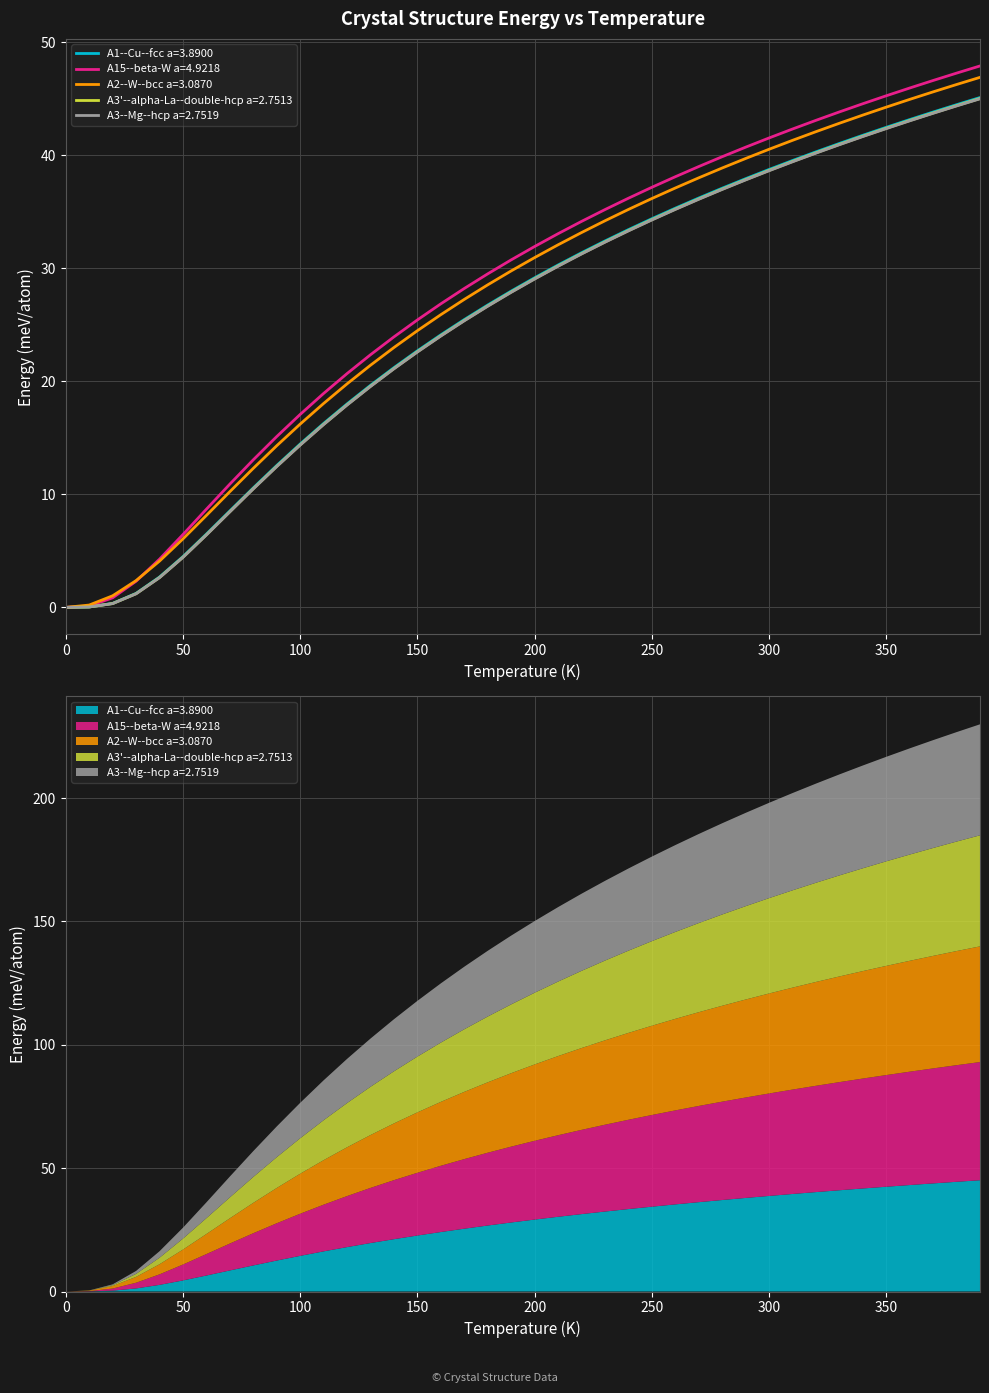

Reading left to right, list all the values displayed in this chart.

A1--Cu--fcc a=3.8900: 0.0=0.0	10.0=0.0	20.0=0.4	30.0=1.2	40.0=2.7	50.0=4.5	60.0=6.5	70.0=8.5	80.0=10.6	90.0=12.6	100.0=14.5	110.0=16.3	120.0=18.0	130.0=19.6	140.0=21.2	150.0=22.7	160.0=24.1	170.0=25.5	180.0=26.8	190.0=28.0	200.0=29.2	210.0=30.3	220.0=31.4	230.0=32.4	240.0=33.4	250.0=34.4	260.0=35.3	270.0=36.2	280.0=37.1	290.0=37.9	300.0=38.7	310.0=39.5	320.0=40.3	330.0=41.0	340.0=41.8	350.0=42.5	360.0=43.2	370.0=43.8	380.0=44.5	390.0=45.1
A15--beta-W a=4.9218: 0.0=0.0	10.0=0.1	20.0=0.8	30.0=2.3	40.0=4.3	50.0=6.4	60.0=8.7	70.0=10.9	80.0=13.1	90.0=15.1	100.0=17.1	110.0=18.9	120.0=20.7	130.0=22.4	140.0=23.9	150.0=25.4	160.0=26.9	170.0=28.2	180.0=29.5	190.0=30.7	200.0=31.9	210.0=33.1	220.0=34.1	230.0=35.2	240.0=36.2	250.0=37.2	260.0=38.1	270.0=39.0	280.0=39.9	290.0=40.7	300.0=41.5	310.0=42.3	320.0=43.1	330.0=43.8	340.0=44.6	350.0=45.3	360.0=46.0	370.0=46.6	380.0=47.3	390.0=47.9
A2--W--bcc a=3.0870: 0.0=0.0	10.0=0.2	20.0=1.0	30.0=2.4	40.0=4.1	50.0=6.1	60.0=8.1	70.0=10.2	80.0=12.3	90.0=14.3	100.0=16.2	110.0=18.0	120.0=19.8	130.0=21.4	140.0=23.0	150.0=24.5	160.0=25.9	170.0=27.2	180.0=28.5	190.0=29.8	200.0=30.9	210.0=32.1	220.0=33.2	230.0=34.2	240.0=35.2	250.0=36.2	260.0=37.1	270.0=38.0	280.0=38.9	290.0=39.7	300.0=40.5	310.0=41.3	320.0=42.1	330.0=42.8	340.0=43.6	350.0=44.3	360.0=44.9	370.0=45.6	380.0=46.3	390.0=46.9
A3'--alpha-La--double-hcp a=2.7513: 0.0=0.0	10.0=0.0	20.0=0.3	30.0=1.2	40.0=2.6	50.0=4.4	60.0=6.4	70.0=8.5	80.0=10.5	90.0=12.5	100.0=14.4	110.0=16.2	120.0=17.9	130.0=19.6	140.0=21.1	150.0=22.6	160.0=24.0	170.0=25.4	180.0=26.7	190.0=27.9	200.0=29.1	210.0=30.2	220.0=31.3	230.0=32.3	240.0=33.3	250.0=34.3	260.0=35.2	270.0=36.1	280.0=37.0	290.0=37.8	300.0=38.7	310.0=39.4	320.0=40.2	330.0=41.0	340.0=41.7	350.0=42.4	360.0=43.1	370.0=43.7	380.0=44.4	390.0=45.0
A3--Mg--hcp a=2.7519: 0.0=0.0	10.0=0.0	20.0=0.3	30.0=1.2	40.0=2.6	50.0=4.4	60.0=6.4	70.0=8.5	80.0=10.5	90.0=12.5	100.0=14.4	110.0=16.2	120.0=17.9	130.0=19.5	140.0=21.1	150.0=22.6	160.0=24.0	170.0=25.4	180.0=26.6	190.0=27.9	200.0=29.1	210.0=30.2	220.0=31.3	230.0=32.3	240.0=33.3	250.0=34.3	260.0=35.2	270.0=36.1	280.0=37.0	290.0=37.8	300.0=38.6	310.0=39.4	320.0=40.2	330.0=40.9	340.0=41.7	350.0=42.4	360.0=43.0	370.0=43.7	380.0=44.4	390.0=45.0